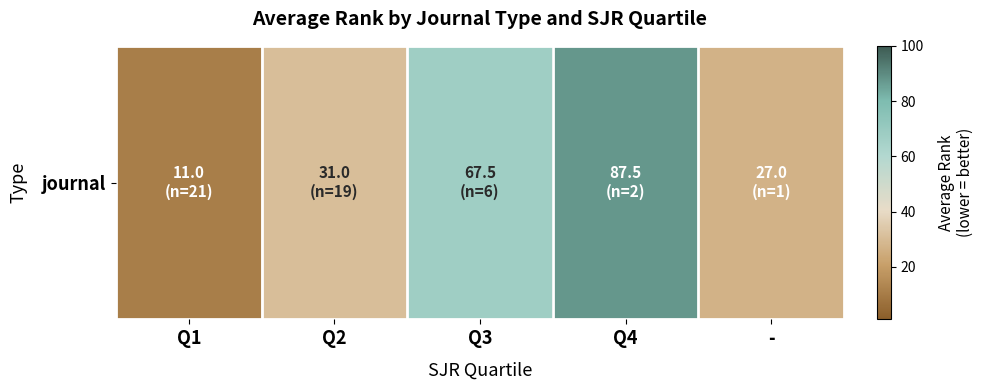

True or false: the data shows 67.5 at Q3.

True